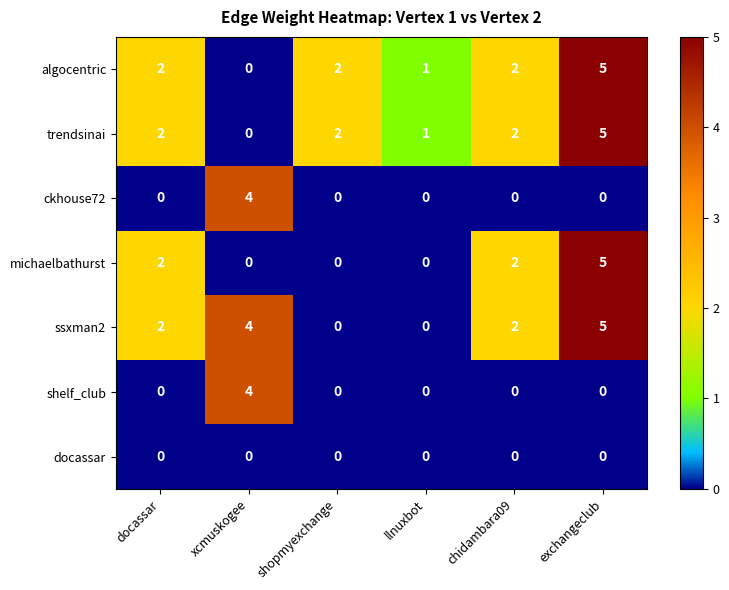

What is the approximate value of ssxman2 at xcmuskogee?

4